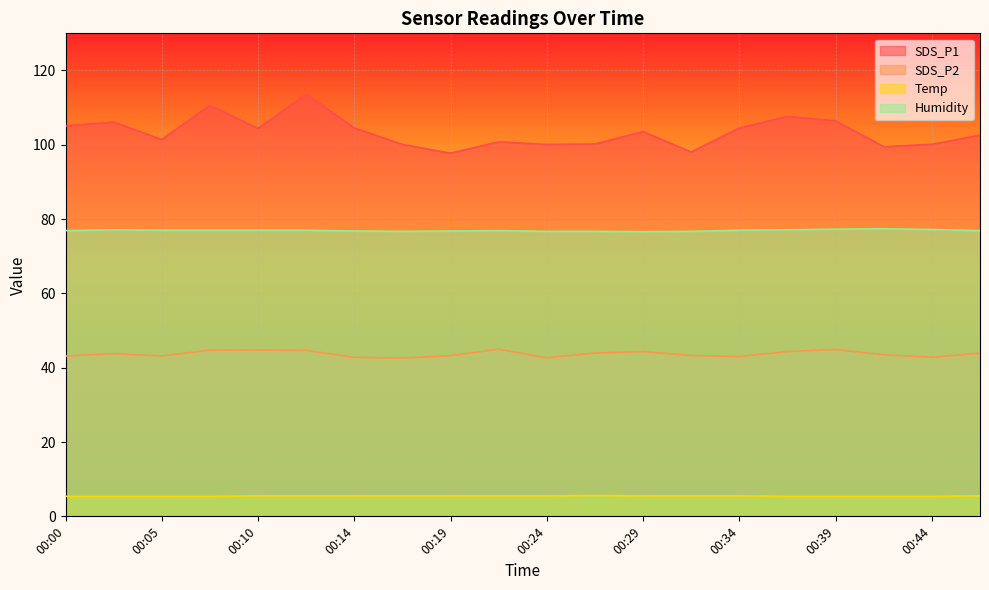

The SDS_P2 series shows 60.1 at 00:44. True or false?

False